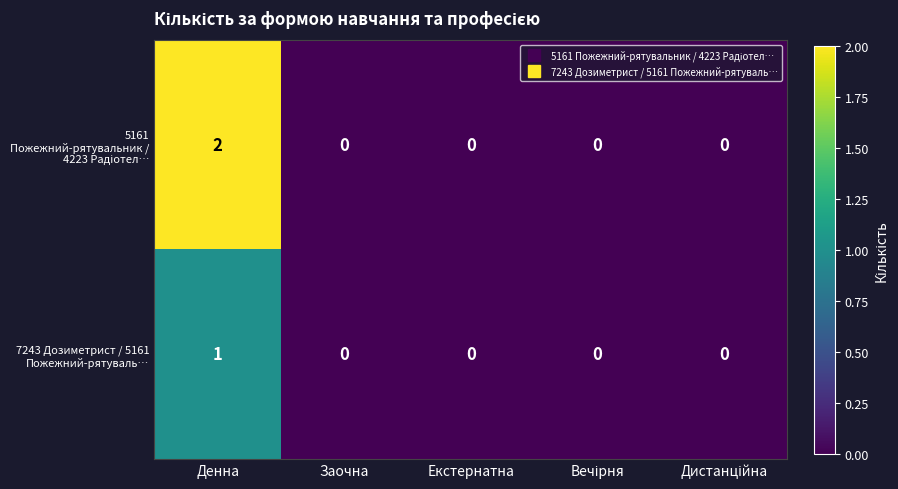

At which category is the sum across all series the highest?

Денна